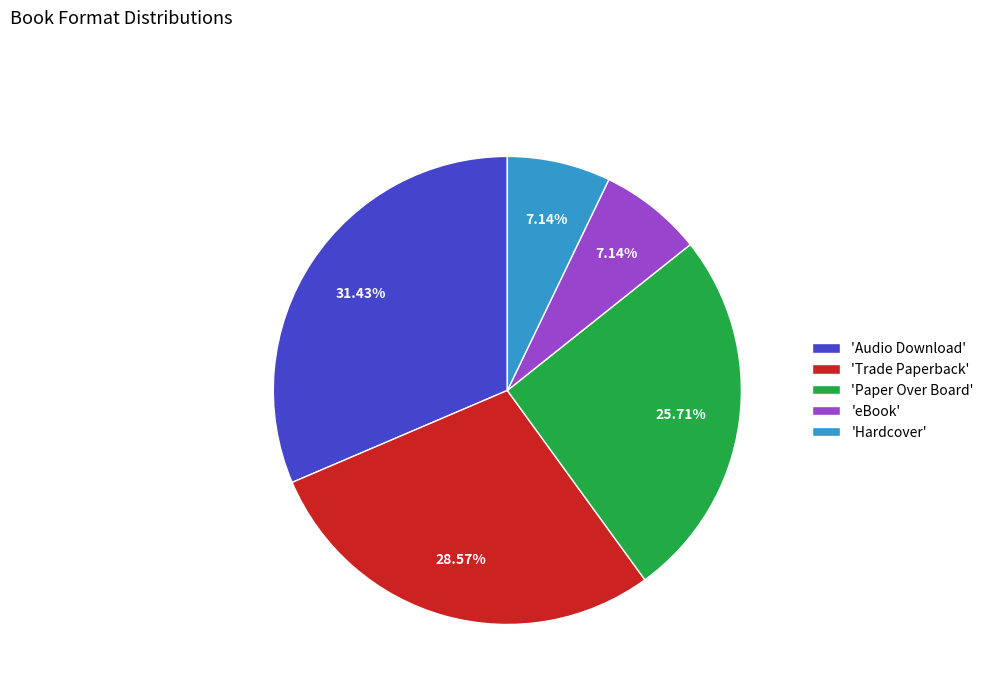

Which category has the biggest portion of the pie?

'Audio Download'